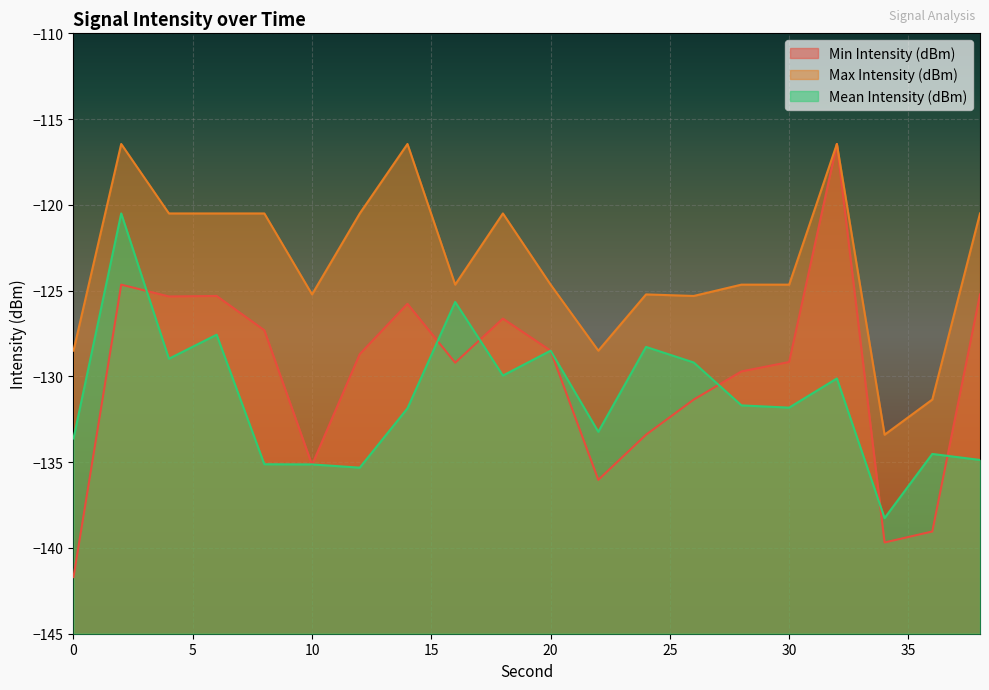

What is the sum of the Mean Intensity (dBm) values at 24 and 36?

-262.8